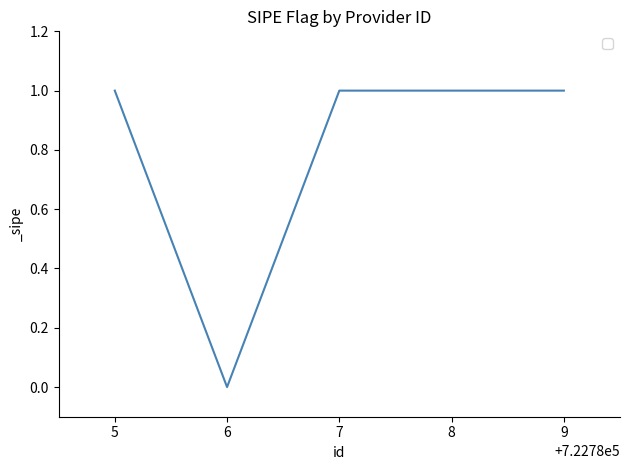

True or false: there are more than 2 points higher than both neighbors.

False